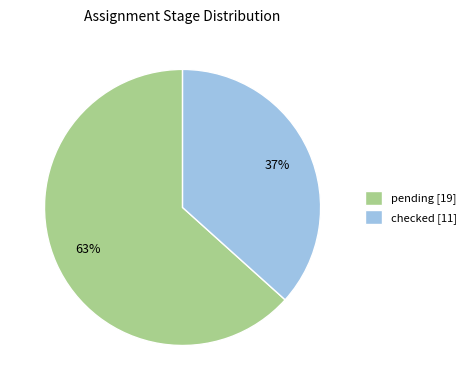

Which category has the biggest portion of the pie?

pending